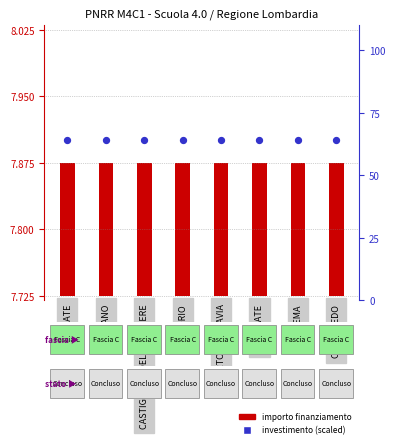

Which series reaches the maximum Y coordinate?

investimento (scaled)